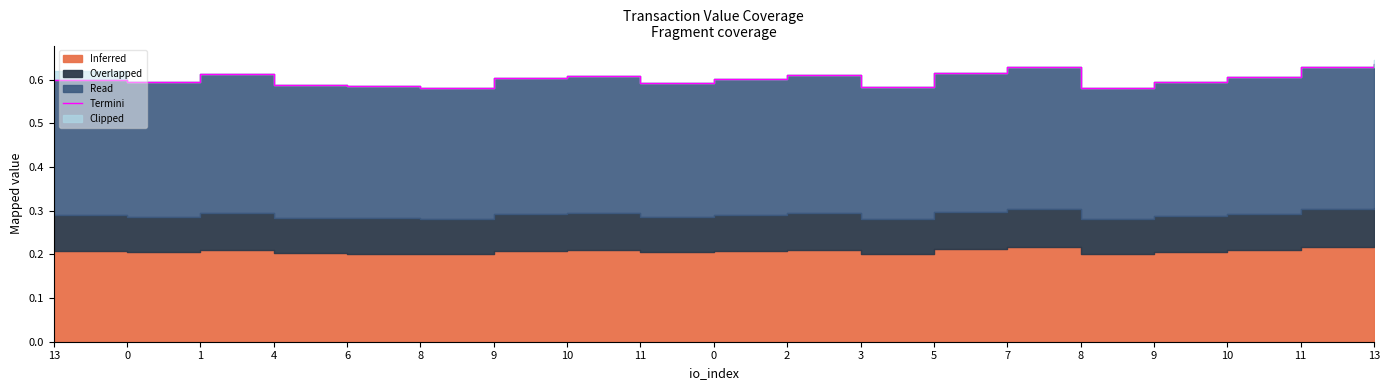

List the labels in order of value, smallest first.

8, 8, 3, 6, 4, 11, 0, 9, 13, 0, 9, 10, 10, 2, 1, 5, 7, 11, 13